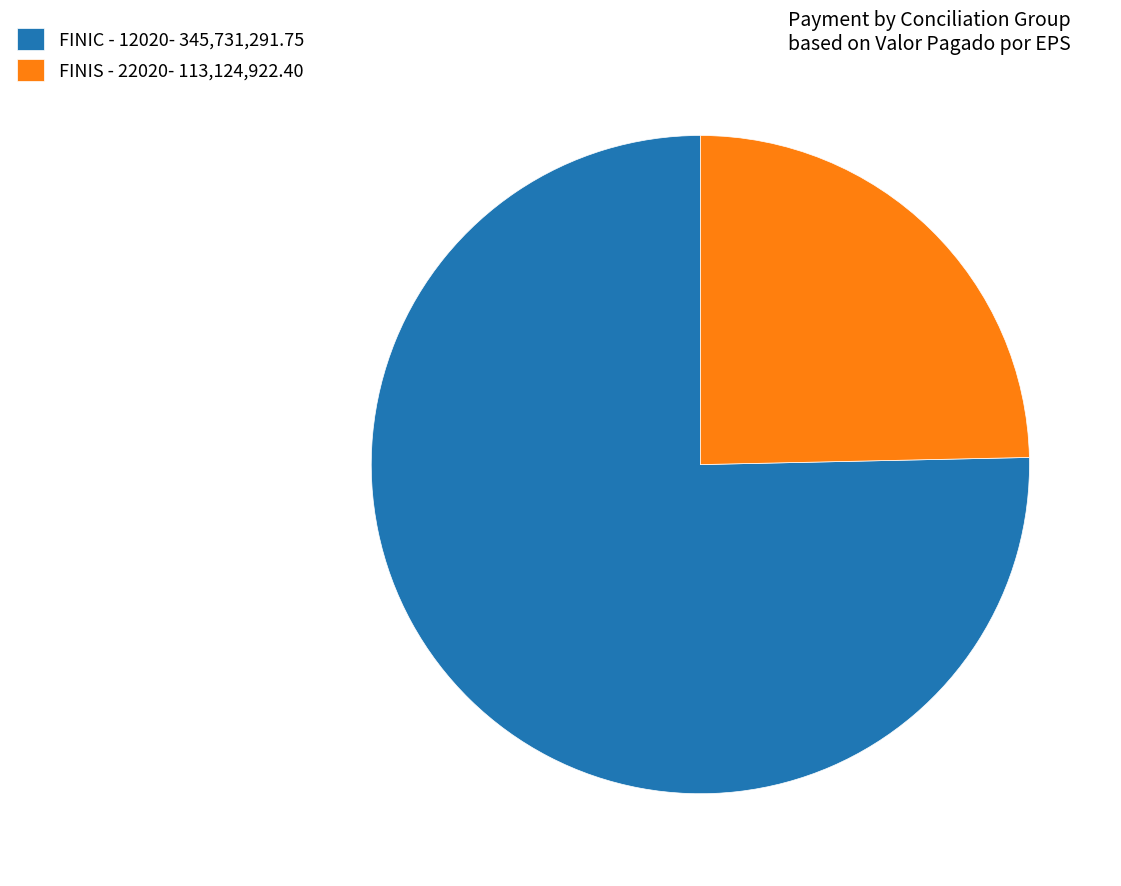

Is there a majority slice in this chart?

Yes